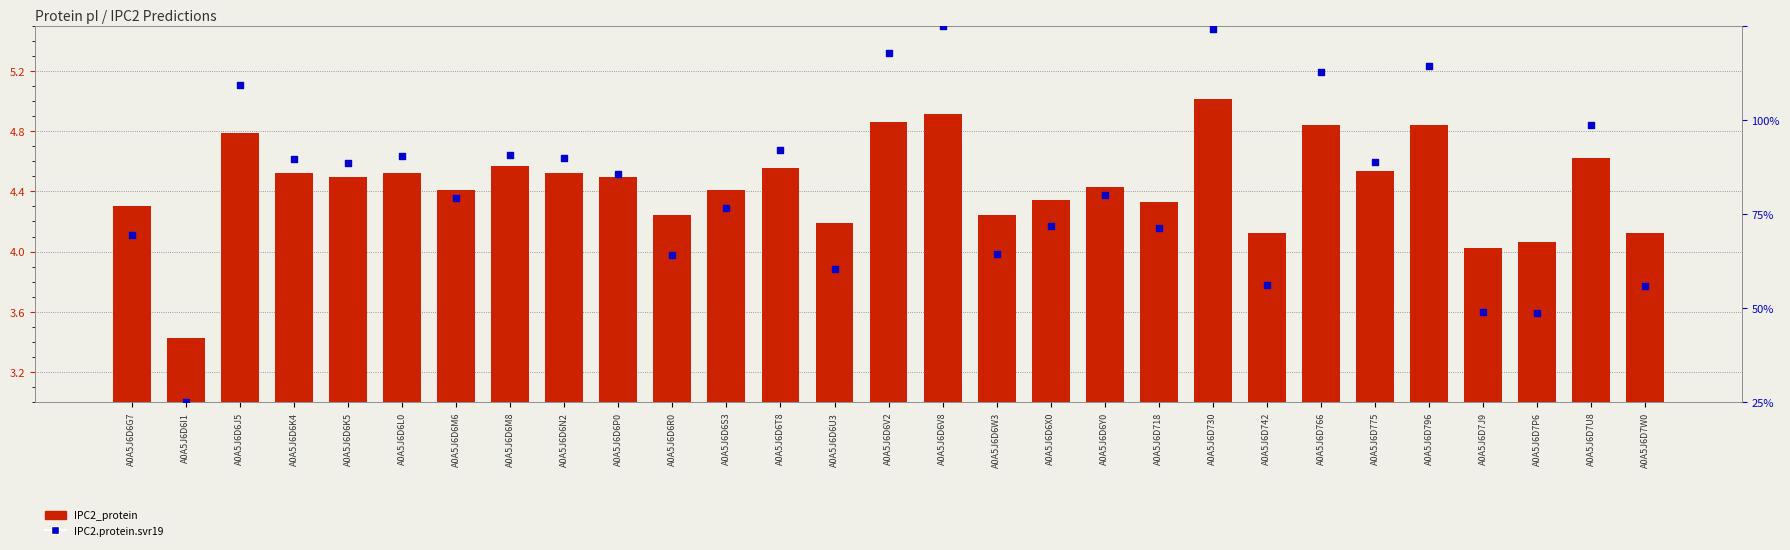

What are all the series names shown in the legend?

IPC2_protein, IPC2.protein.svr19